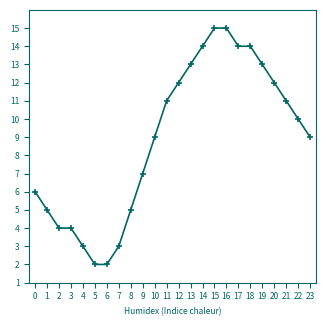

How many values are below 10?

12